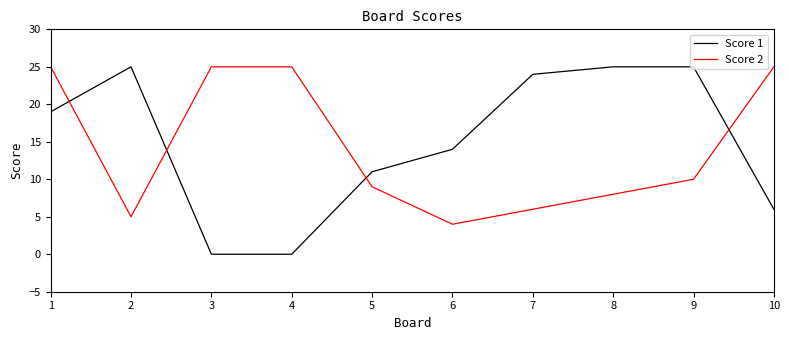

Read the Score 2 value at 1, to the nearest 5.

25